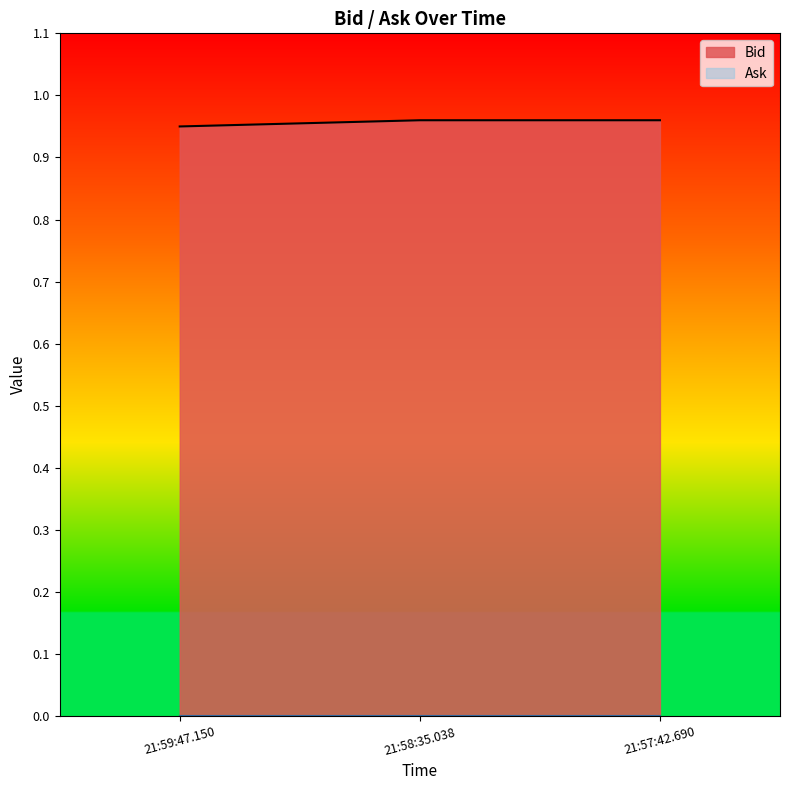

Rank the categories by value from highest to lowest.

21:58:35.038, 21:57:42.690, 21:59:47.150